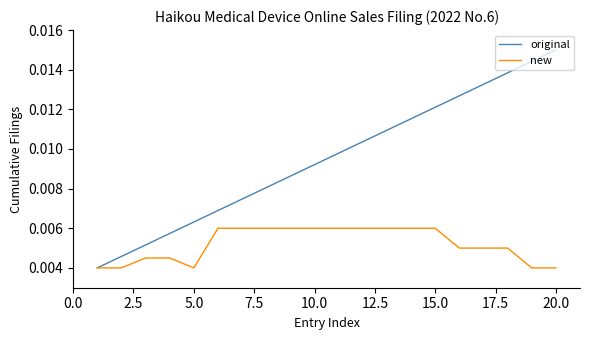

Which series has the largest total across all categories?

original